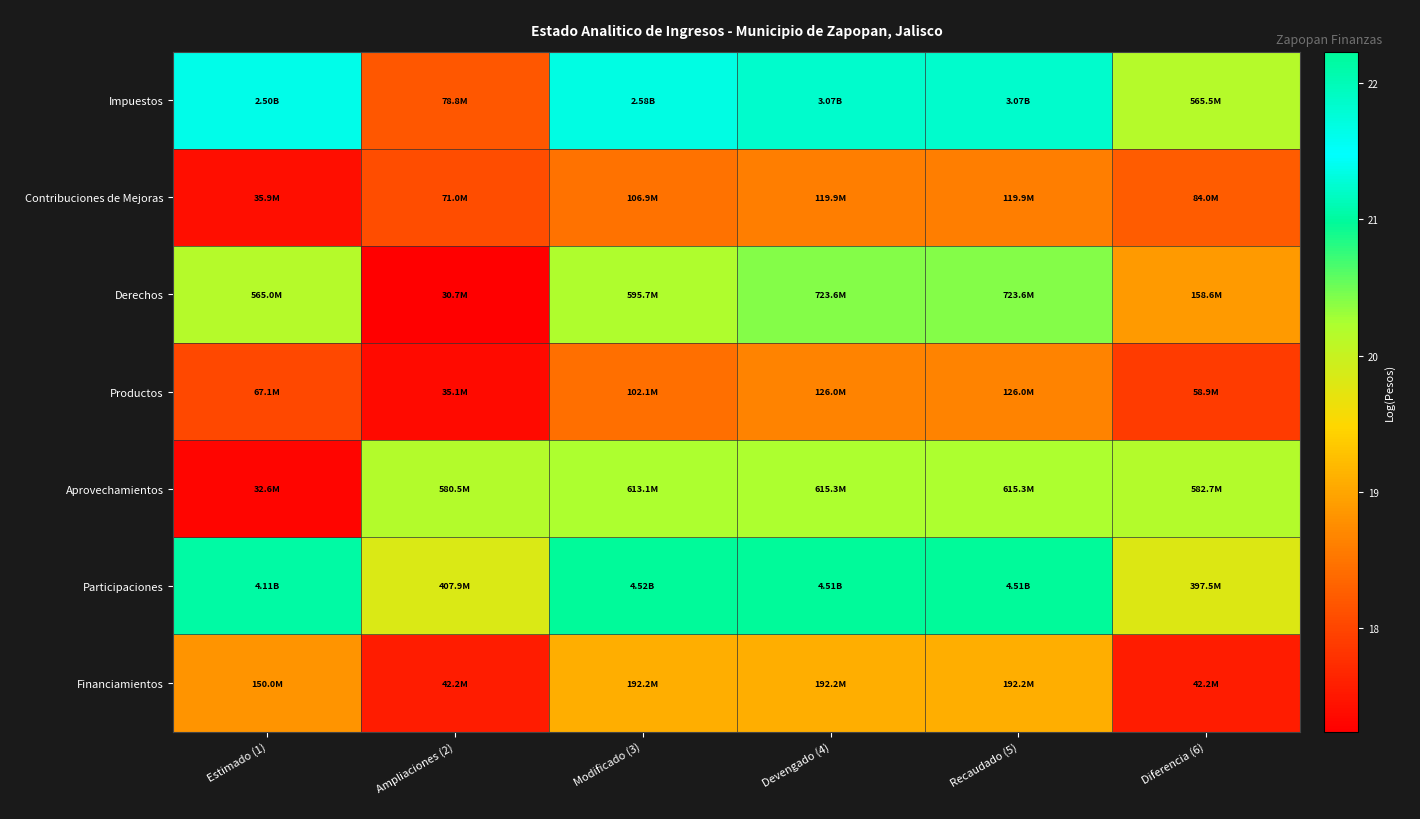

At which category is the sum across all series the highest?

Devengado (4)